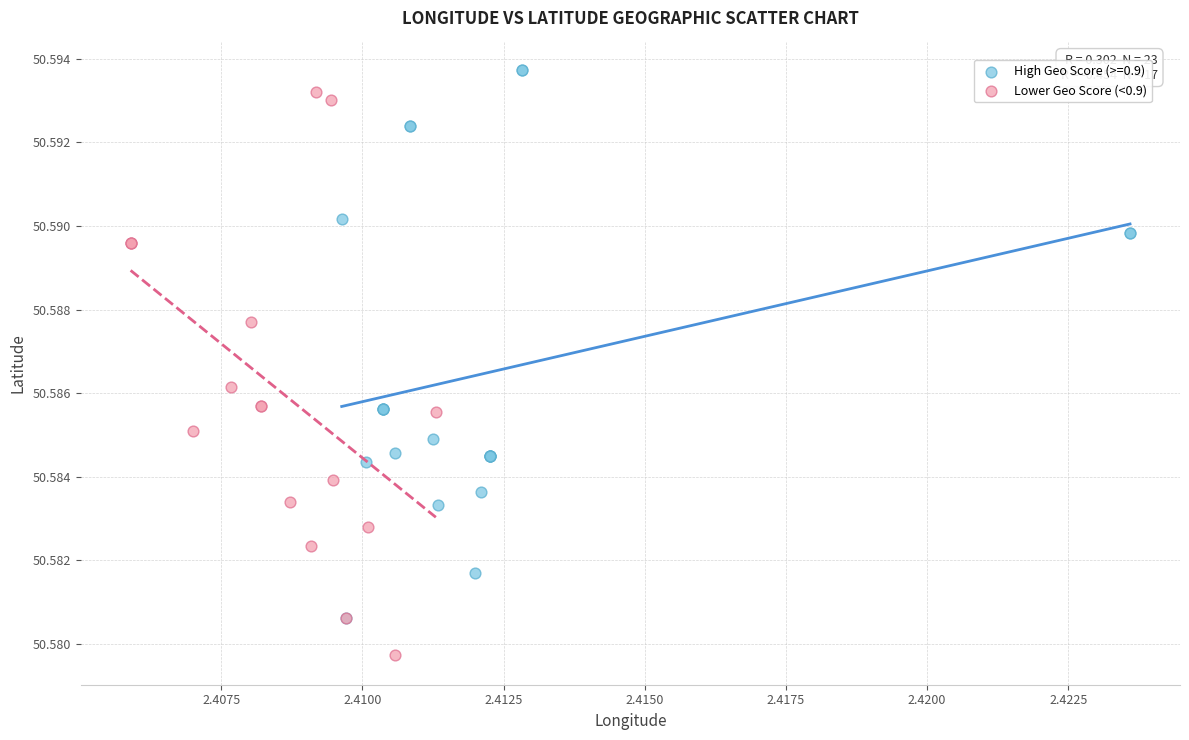

Which series contains the lowest Y value?

Lower Geo Score (<0.9)